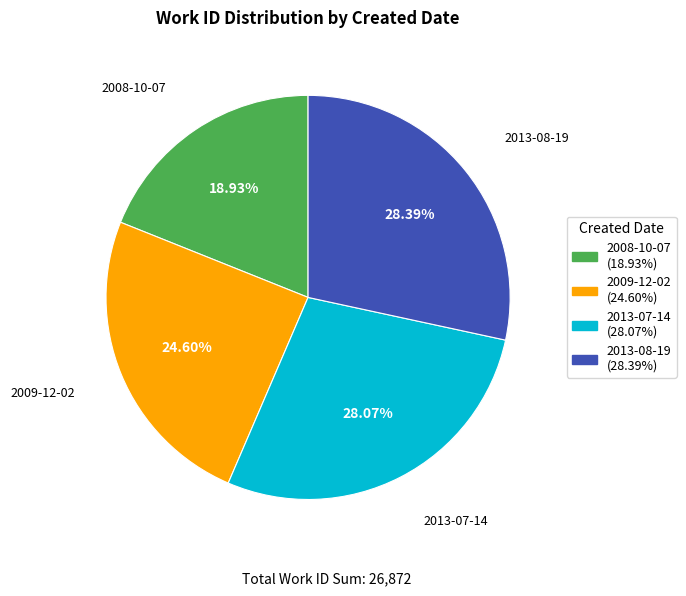

Approximately how many times larger is the value at 2009-12-02 compared to 2008-10-07?

1.3